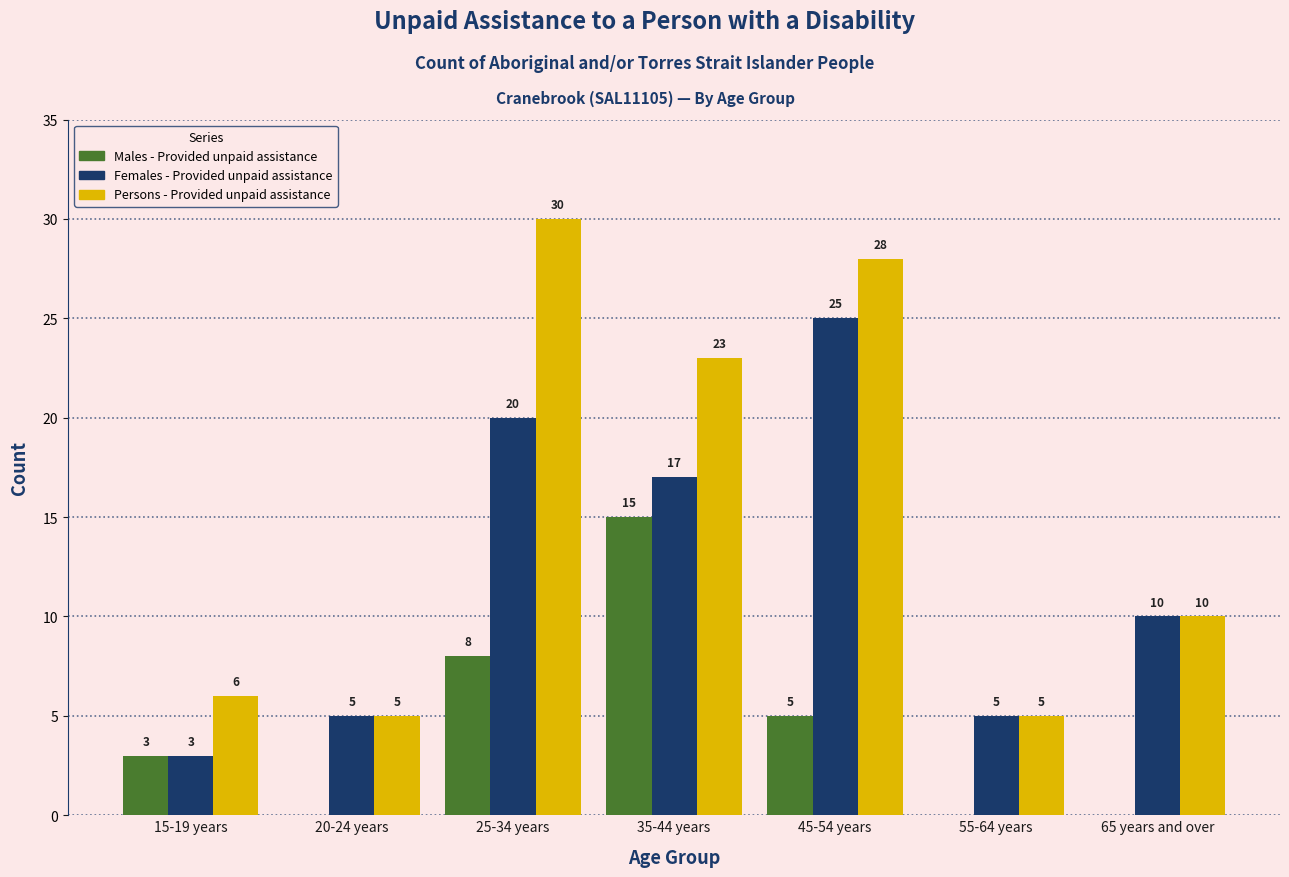

Reading left to right, transcribe all the data shown in this chart.

Males - Provided unpaid assistance: 15-19 years=3	20-24 years=0	25-34 years=8	35-44 years=15	45-54 years=5	55-64 years=0	65 years and over=0
Females - Provided unpaid assistance: 15-19 years=3	20-24 years=5	25-34 years=20	35-44 years=17	45-54 years=25	55-64 years=5	65 years and over=10
Persons - Provided unpaid assistance: 15-19 years=6	20-24 years=5	25-34 years=30	35-44 years=23	45-54 years=28	55-64 years=5	65 years and over=10